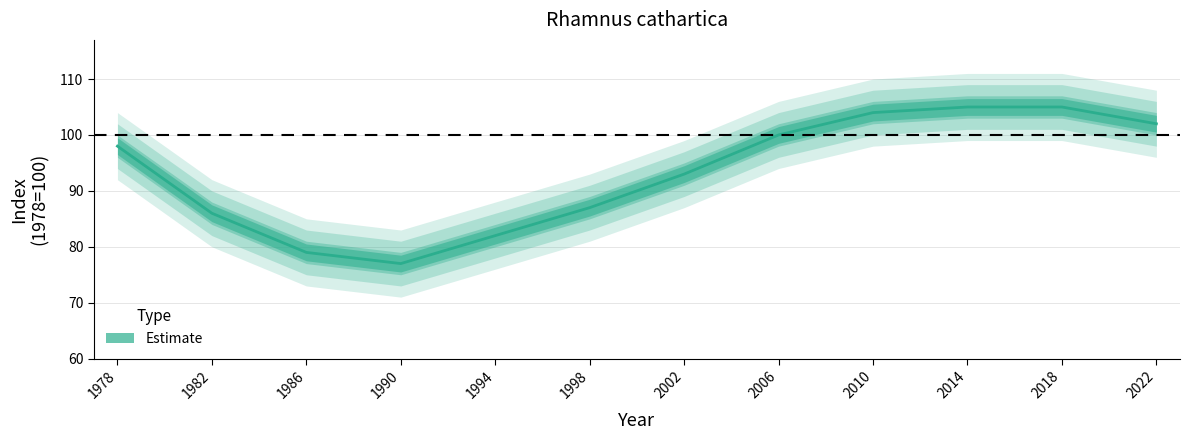

Rank the categories by value from highest to lowest.

2014, 2018, 2010, 2022, 2006, 1978, 2002, 1998, 1982, 1994, 1986, 1990